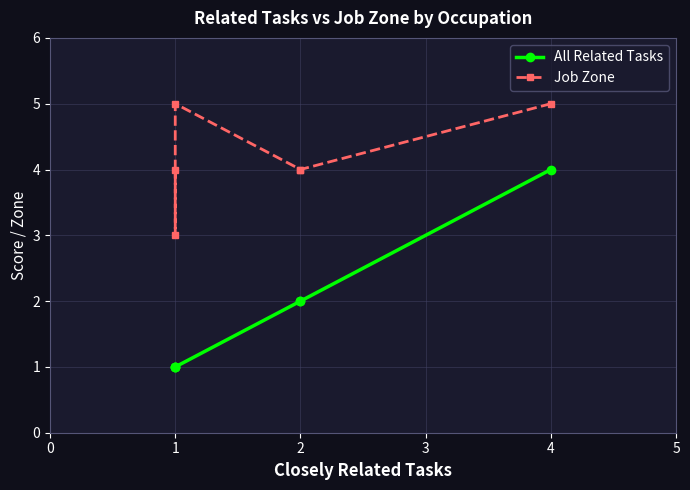

Is it true that Job Zone equals 2 at 2?

False